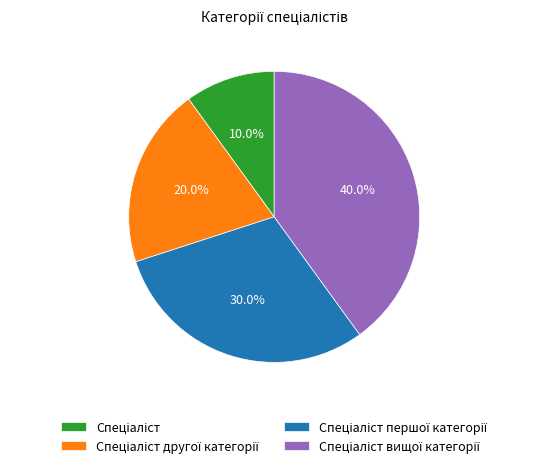

Is there any slice that represents more than half of the pie?

No